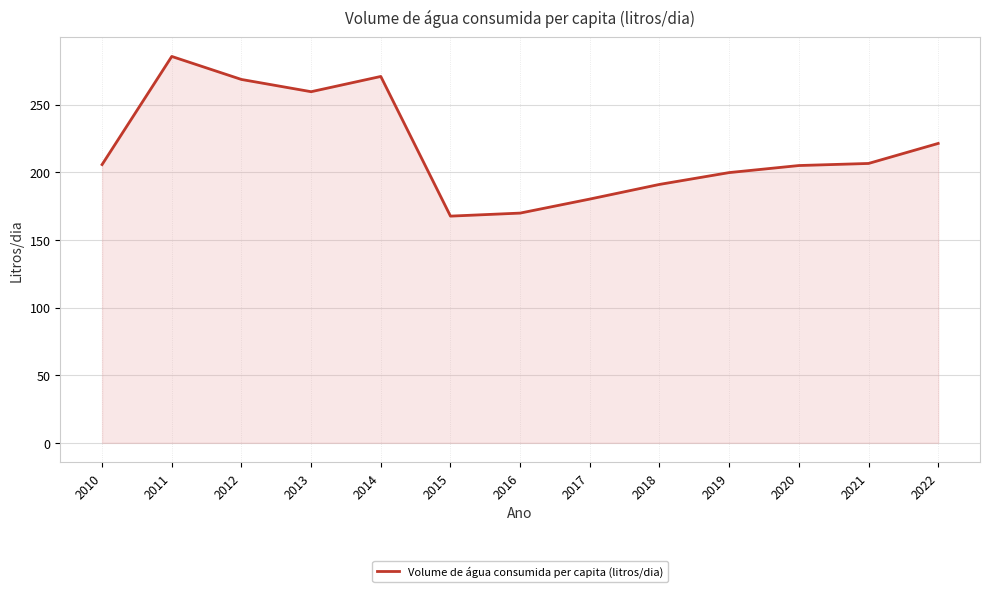

Where does the data first go above 205?

2010